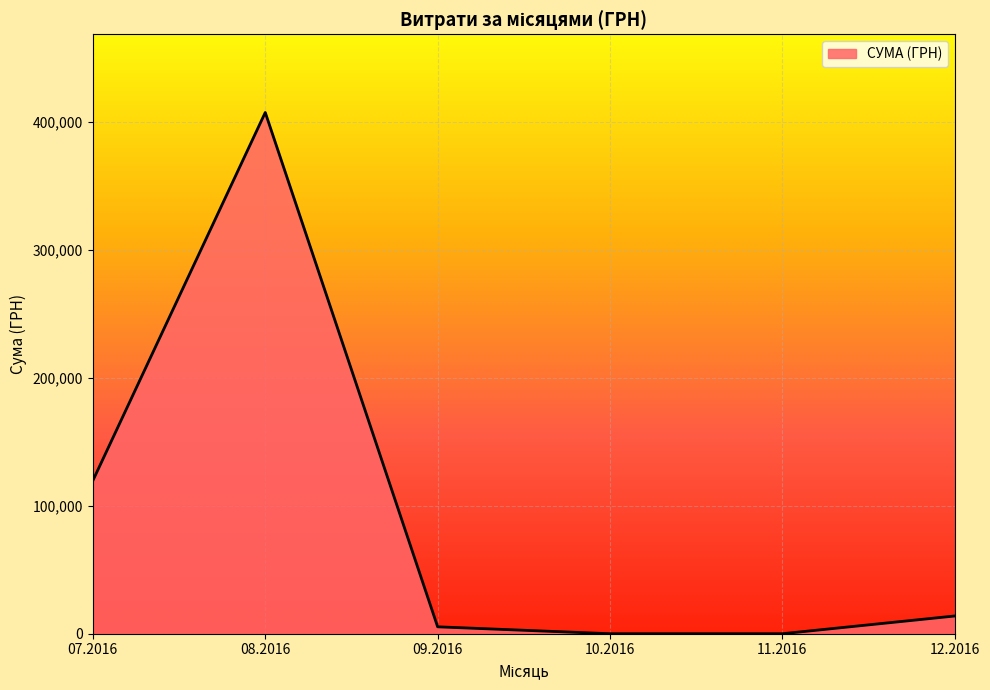

The value at 12.2016 is 13863.0. True or false?

True